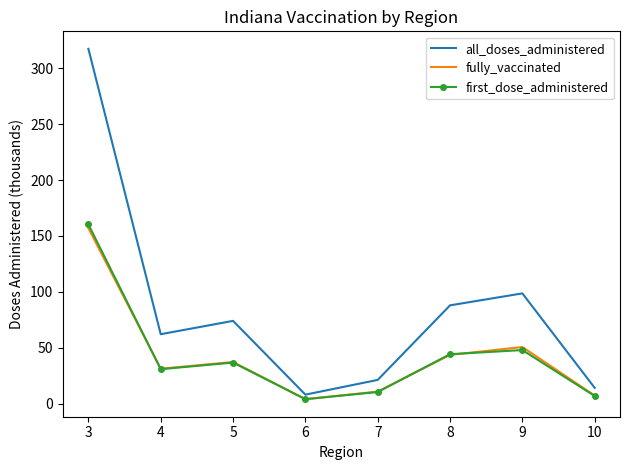

Where does the fully_vaccinated series first go above 37?

3